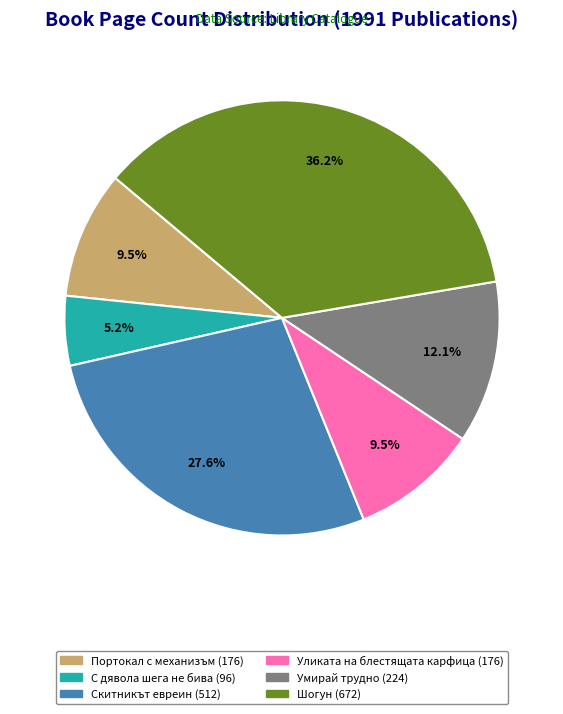

Does any single category account for the majority?

No